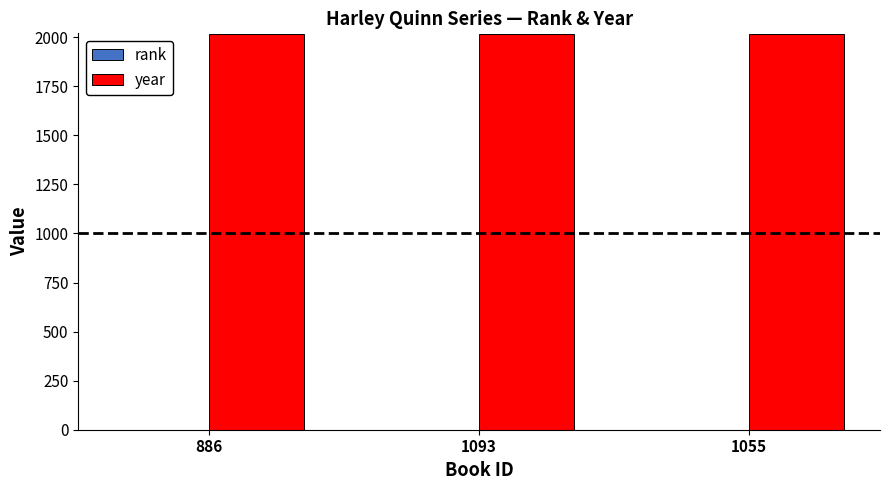

Which series has the largest total across all categories?

year